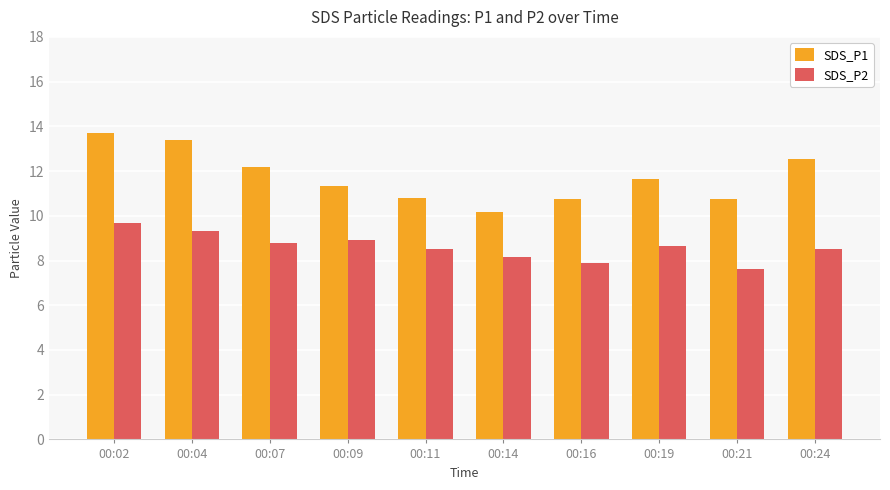

At which label does SDS_P2 first exceed 8?

00:02